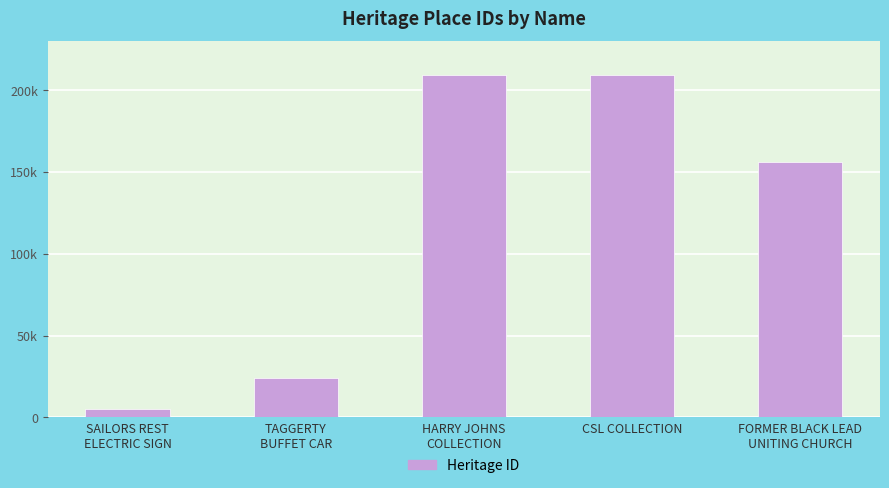

Between HARRY JOHNS
COLLECTION and CSL COLLECTION, which is larger?

CSL COLLECTION